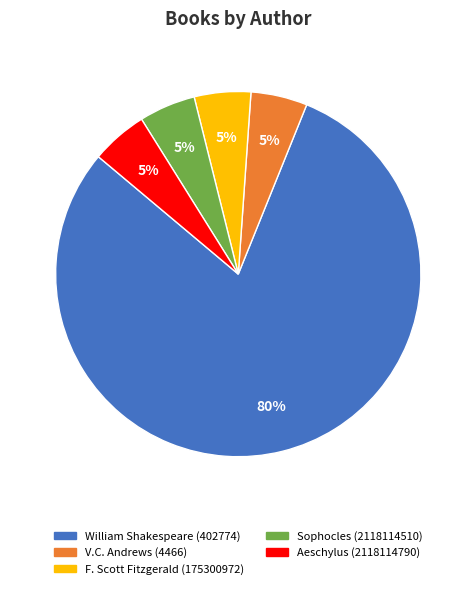

True or false: F. Scott Fitzgerald (175300972) accounts for 5% of the total.

True